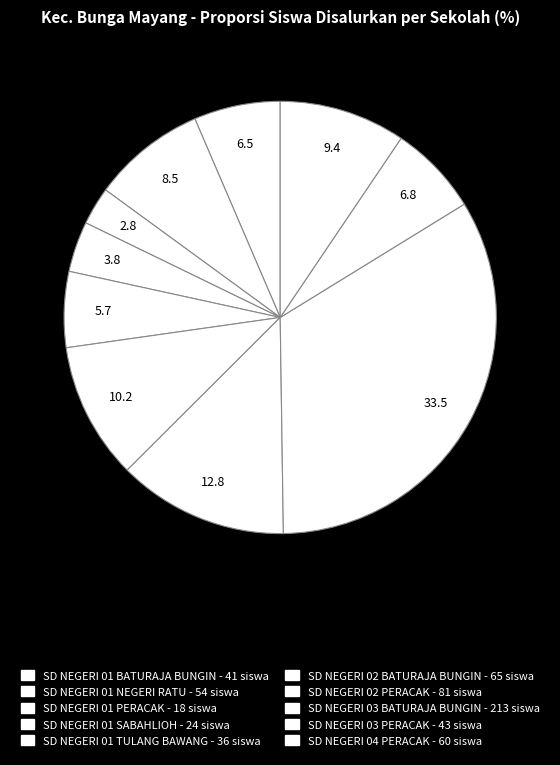

Which slice is the largest?

SD NEGERI 03 BATURAJA BUNGIN